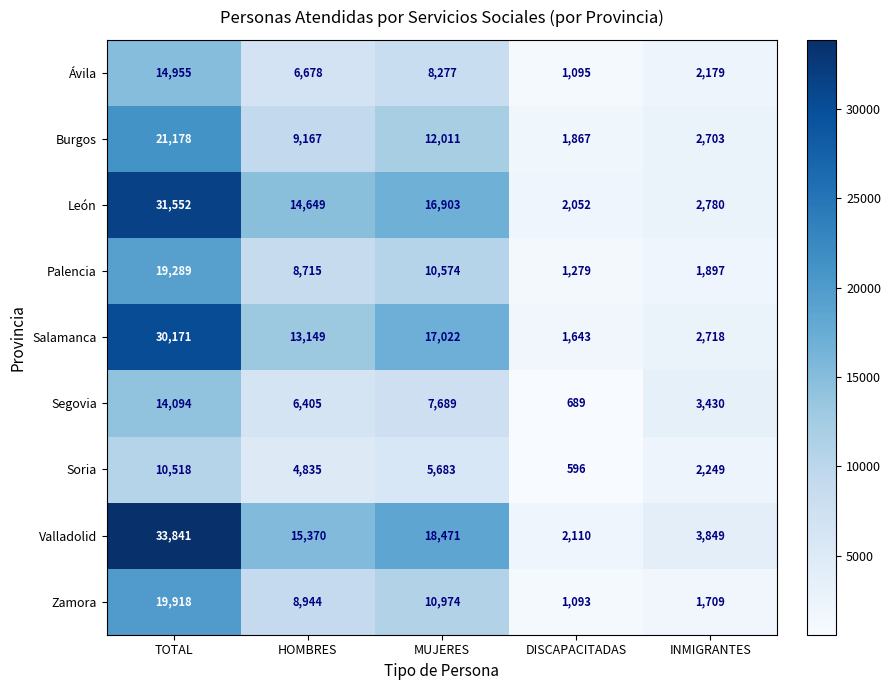

What is the minimum value shown in the chart?

596